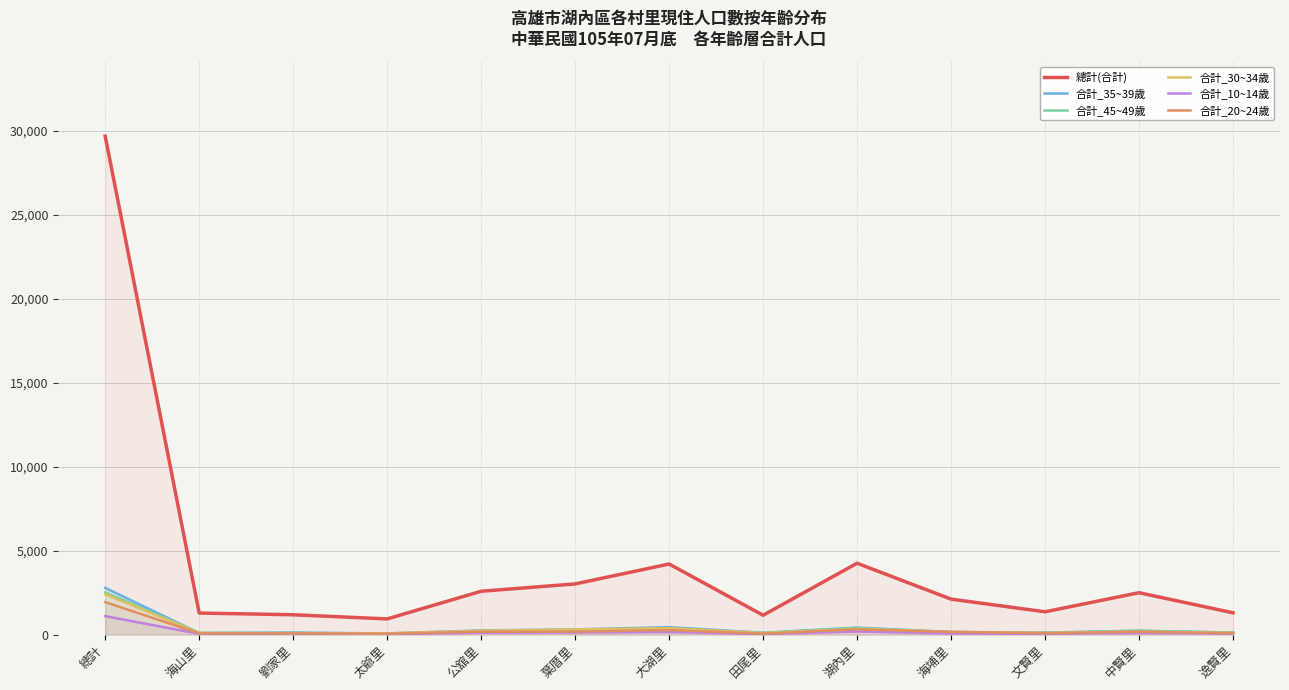

The value of 合計_10~14歲 at 田尾里 is 24. True or false?

True